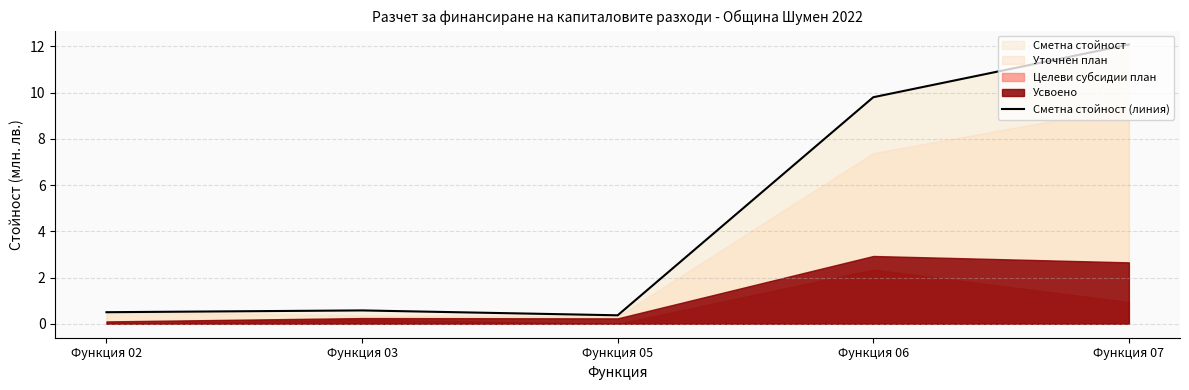

List the labels in order of value, smallest first.

Функция 05, Функция 02, Функция 03, Функция 06, Функция 07